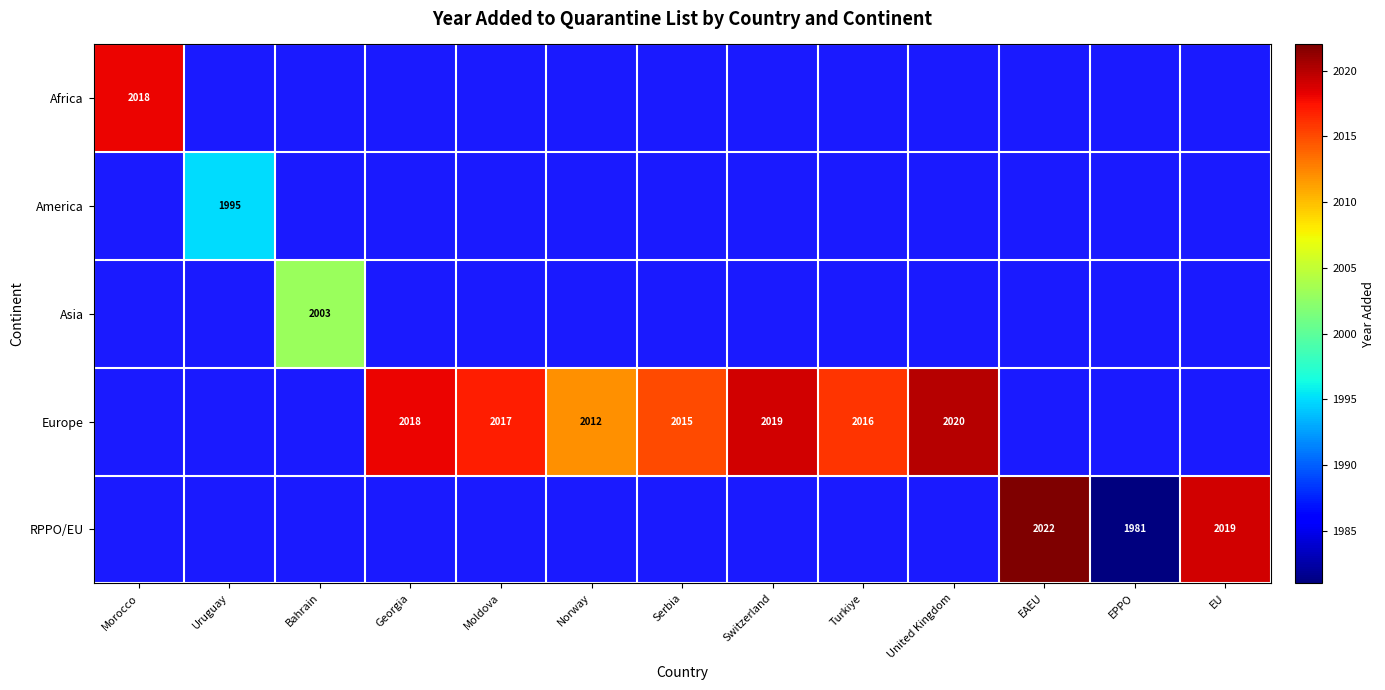

The RPPO/EU series shows 1981 at EPPO. True or false?

True